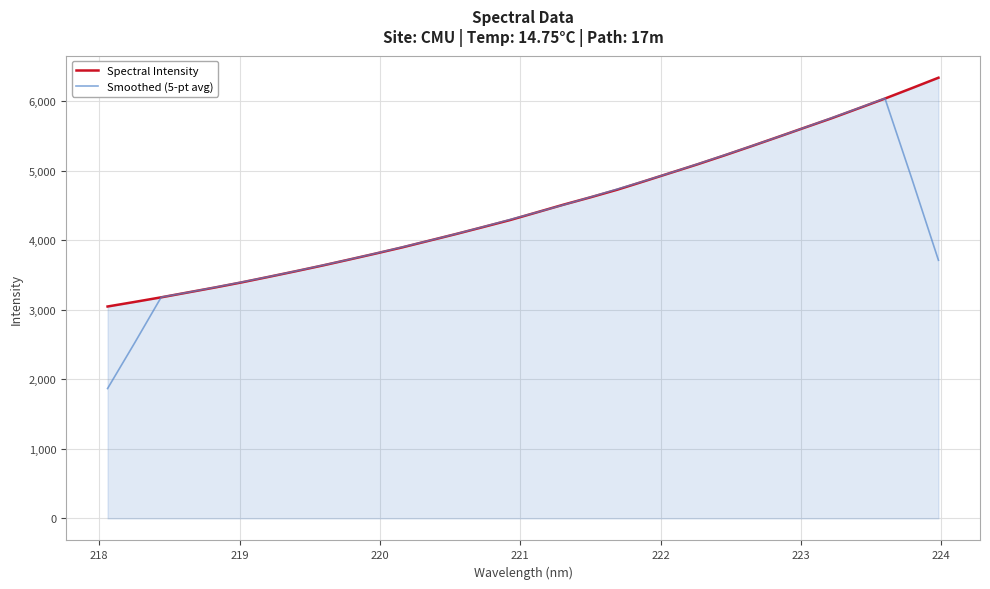

Rank the series by their maximum value, from highest to lowest.

Spectral Intensity, Smoothed (5-pt avg)